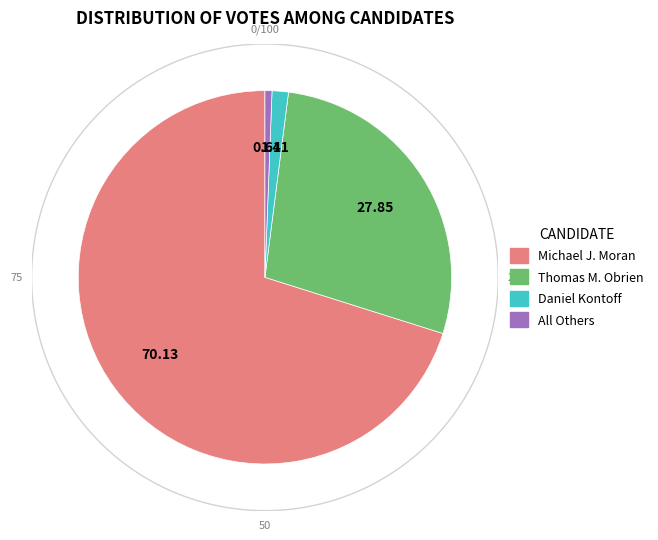

The Brookline slice represents 1% of the pie. True or false?

False